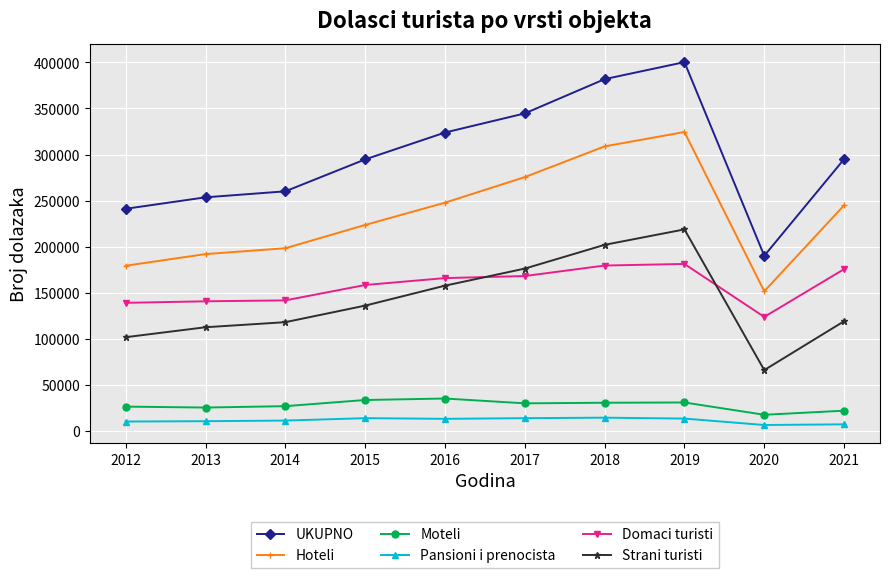

At which label does Hoteli first exceed 244964?

2016